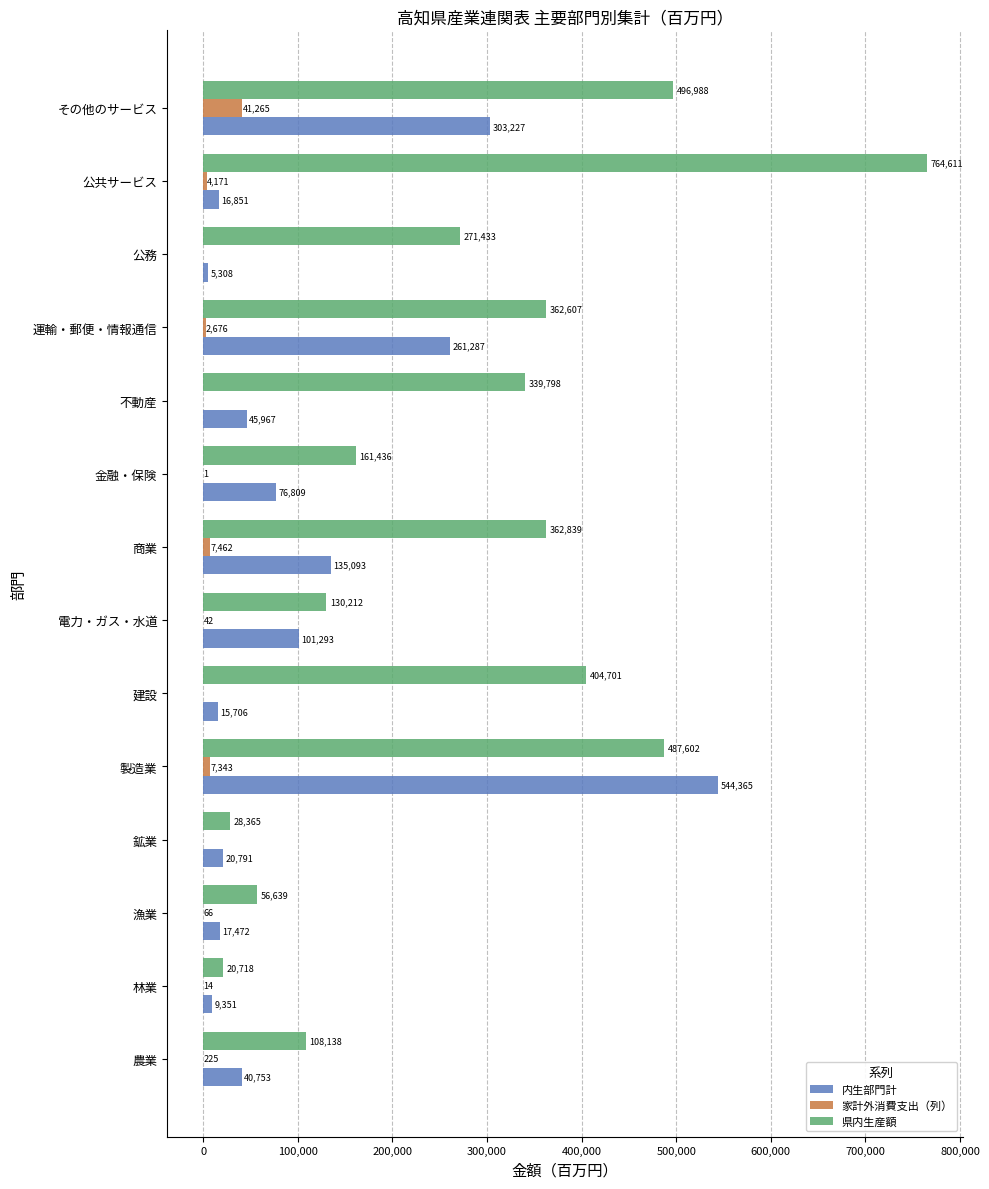

The value of 家計外消費支出（列） at 製造業 is 7343. True or false?

True